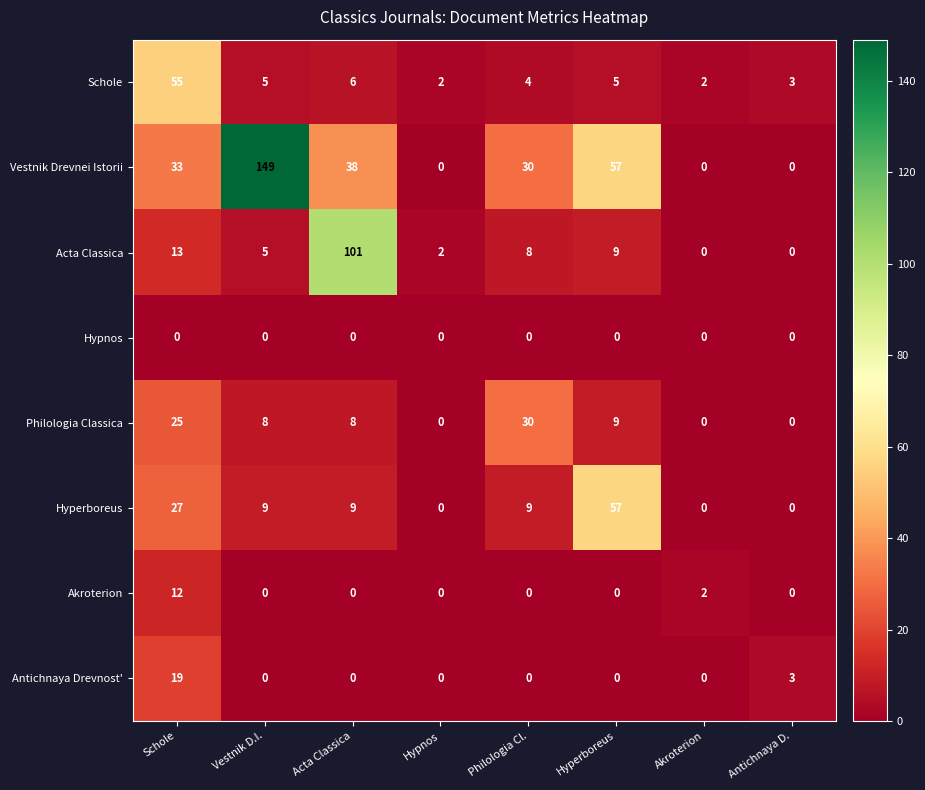

Count the number of data series in this chart.

8